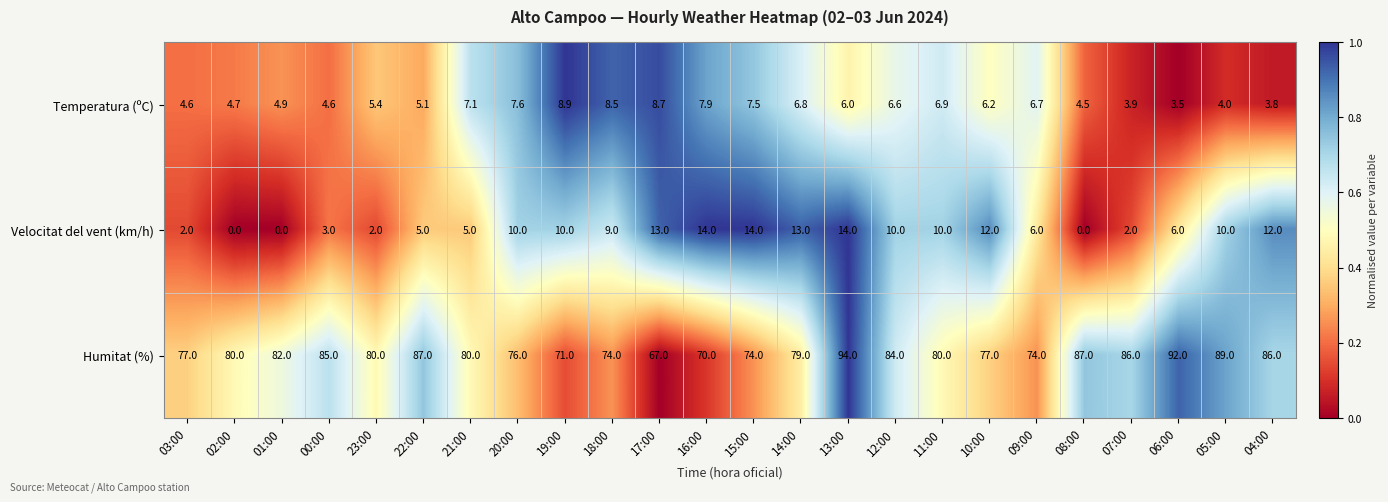

Which series changed the most between 20:00 and 07:00?

Humitat (%)